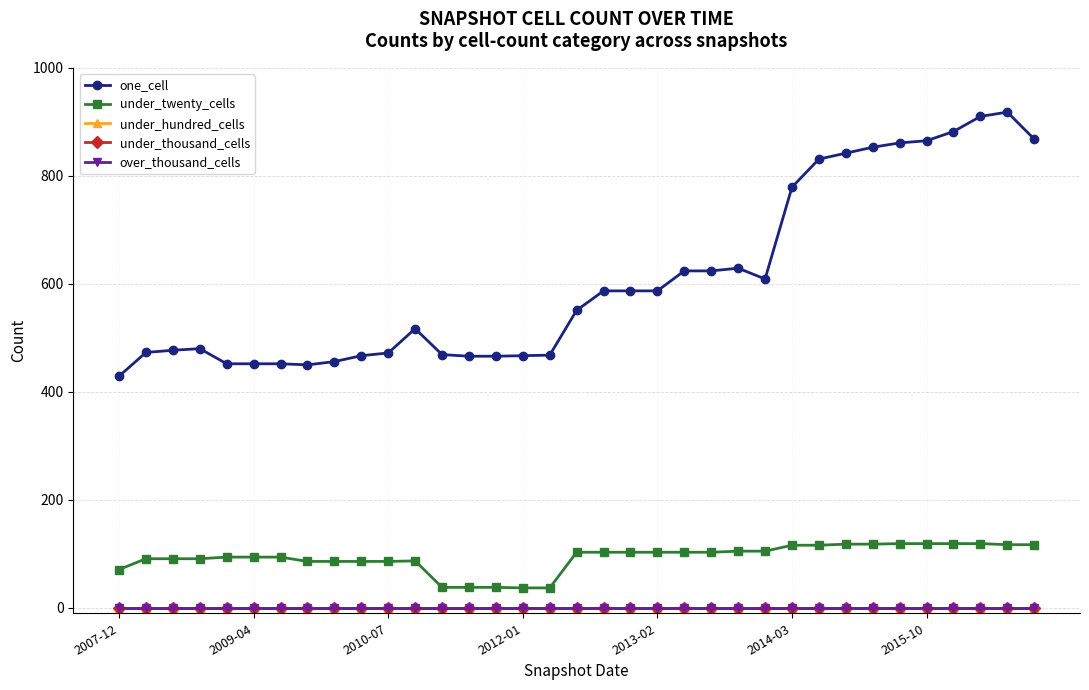

At which category is the sum across all series the highest?

33